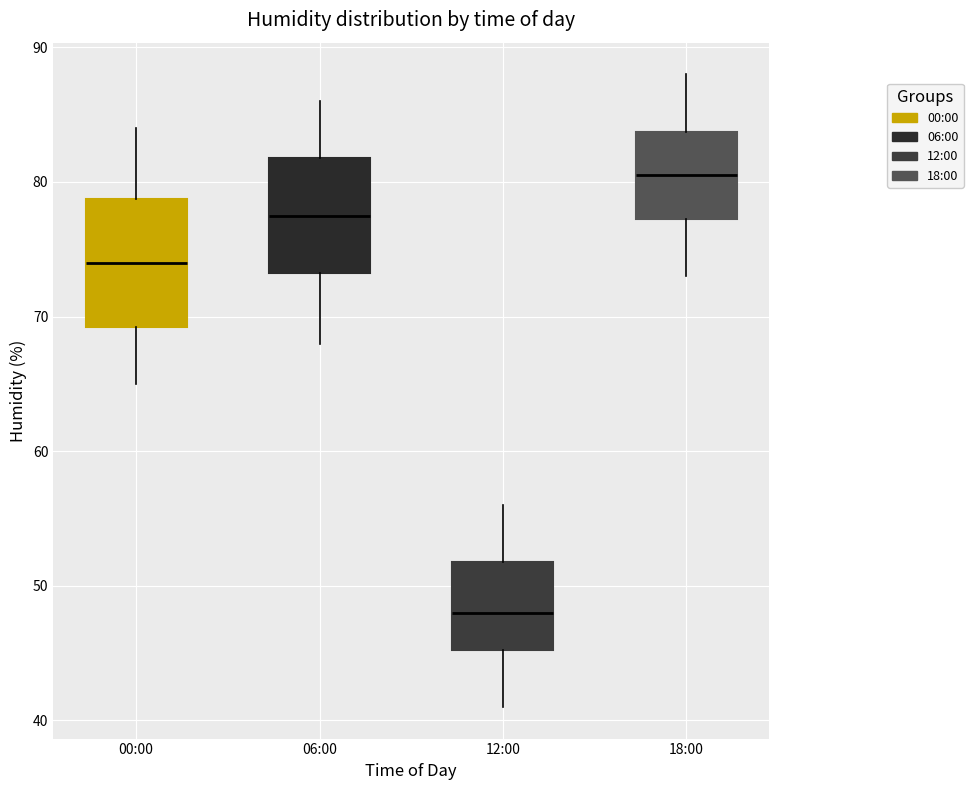

Which box is the tallest, from its lower edge to its upper edge?

00:00